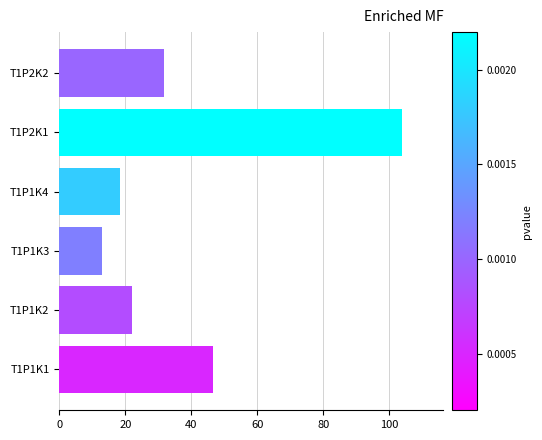

What is the smallest value displayed?

12.8